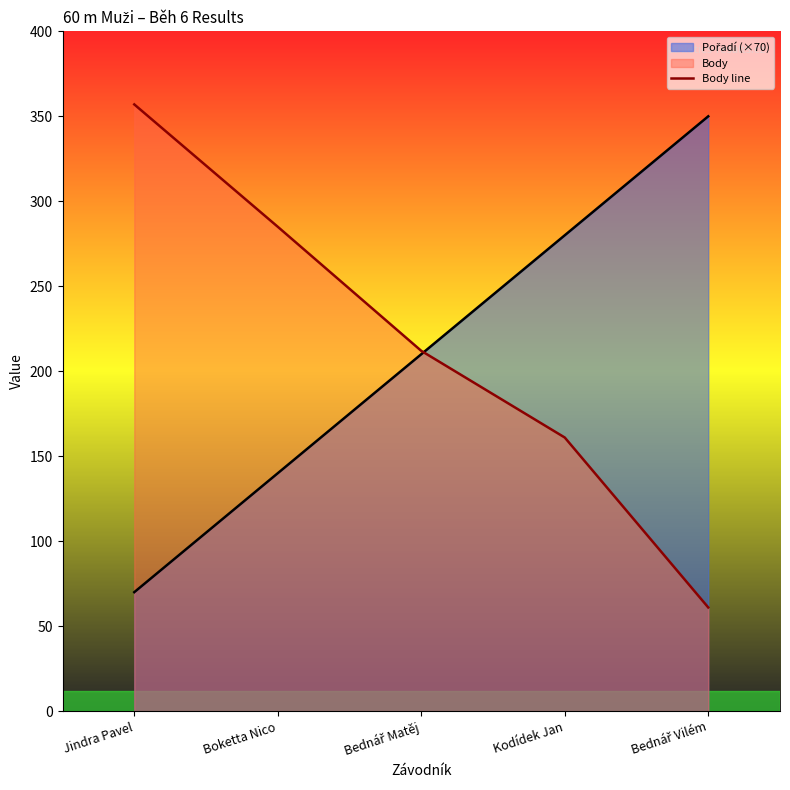

How many lines are shown in the chart?

2